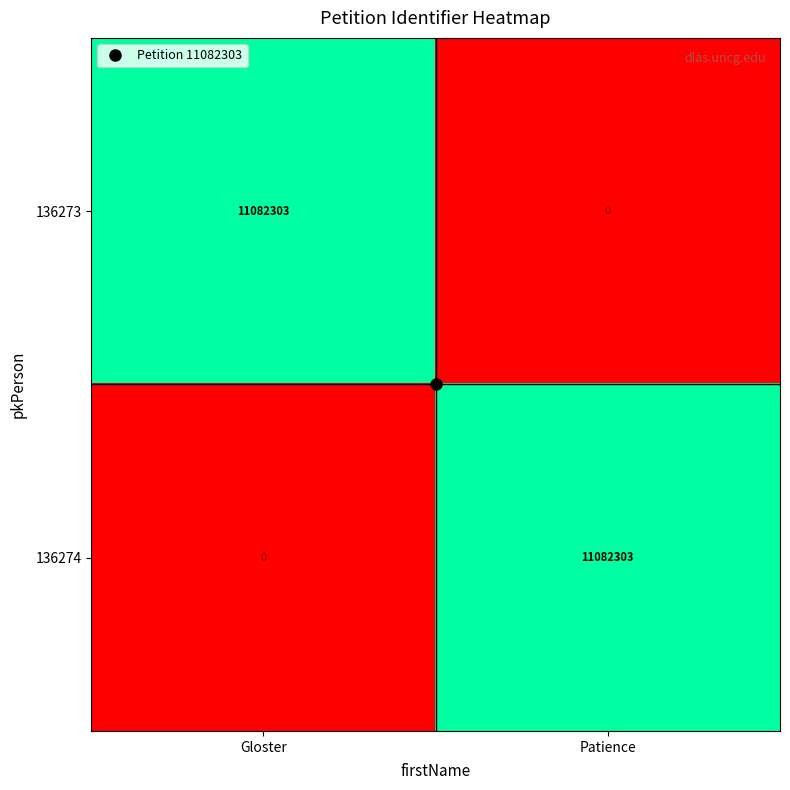

What is the difference between the highest and lowest values at Patience?

11082303